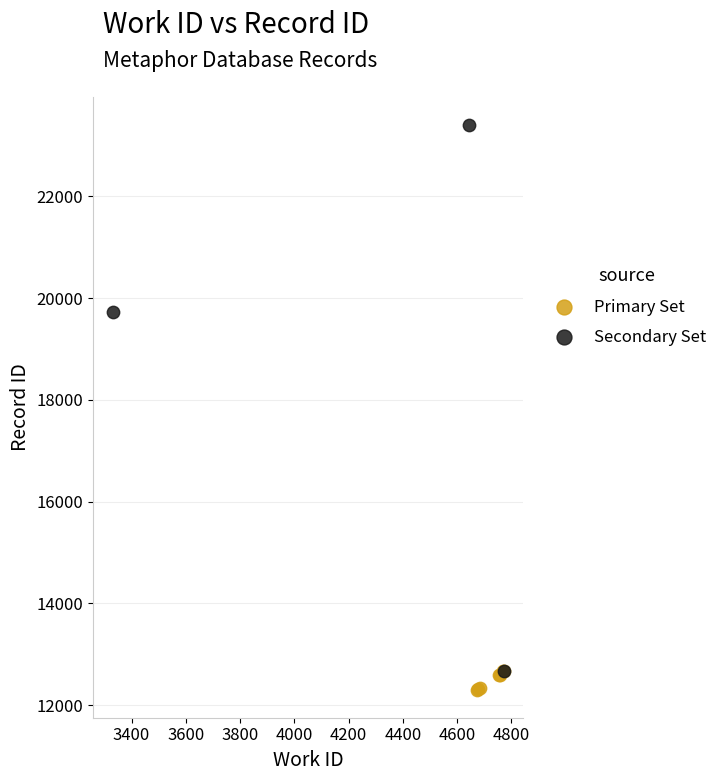

Which series contains the lowest Y value?

Primary Set